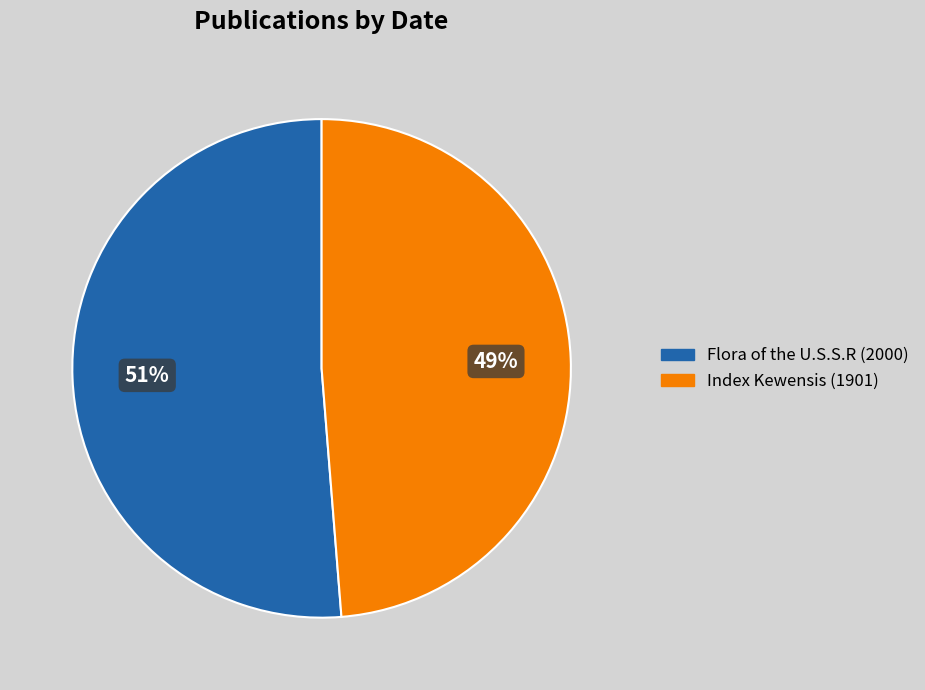

To the nearest percent, what is the average slice percentage?

50%